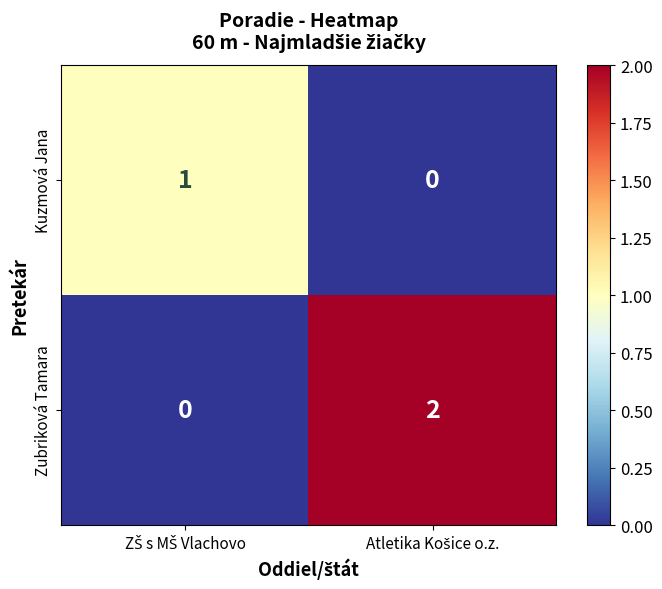

Which series has the largest range (max minus min)?

Zubriková Tamara